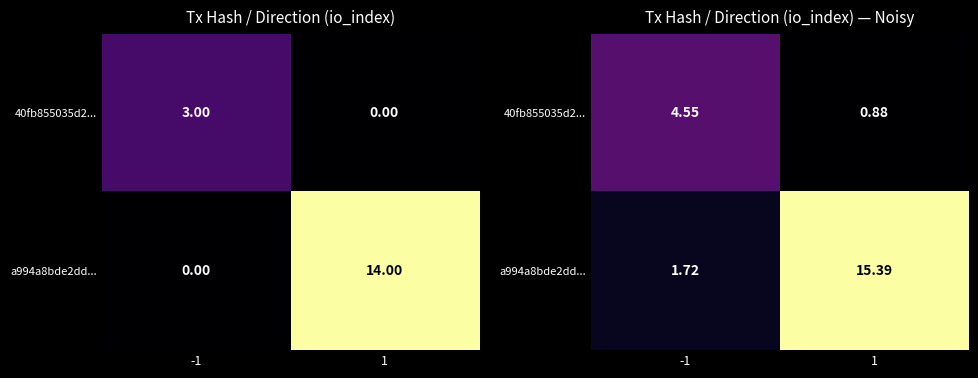

The a994a8bde2dd... series shows 5.8 at 1. True or false?

False